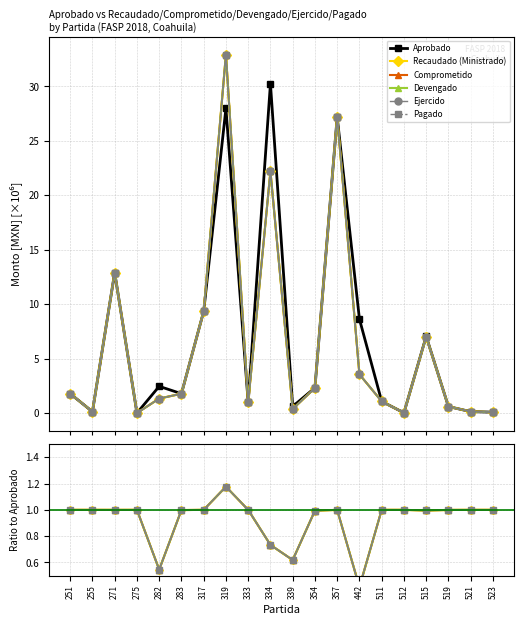

What are all the series names shown in the legend?

Aprobado, Recaudado (Ministrado), Comprometido, Devengado, Ejercido, Pagado